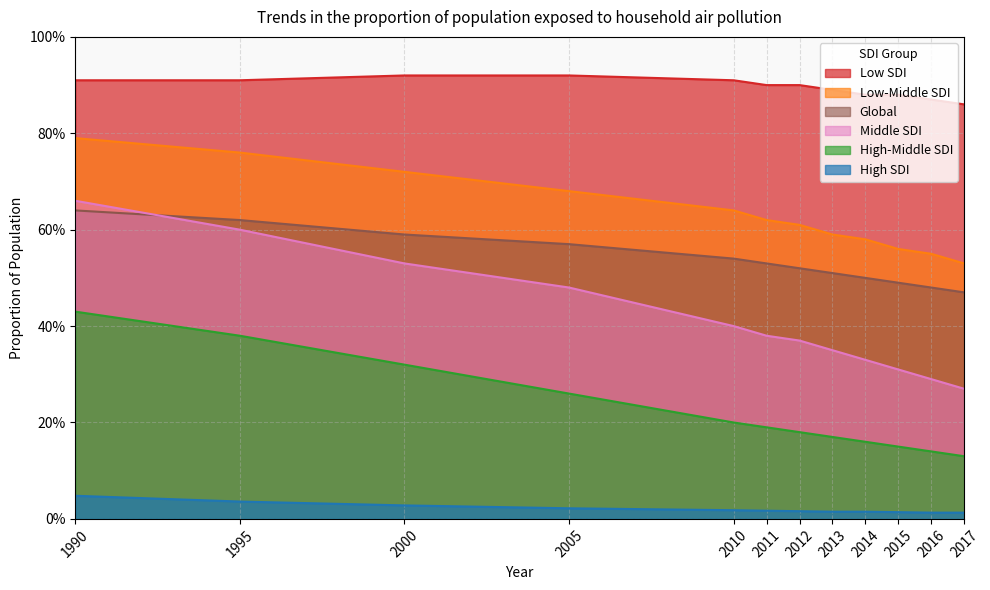

The value of Global at 2010 is 0.5. True or false?

True